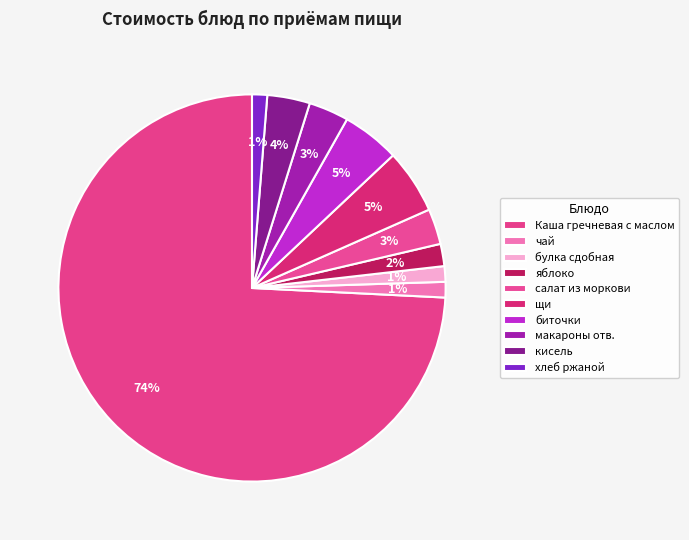

How many segments does this pie chart have?

10